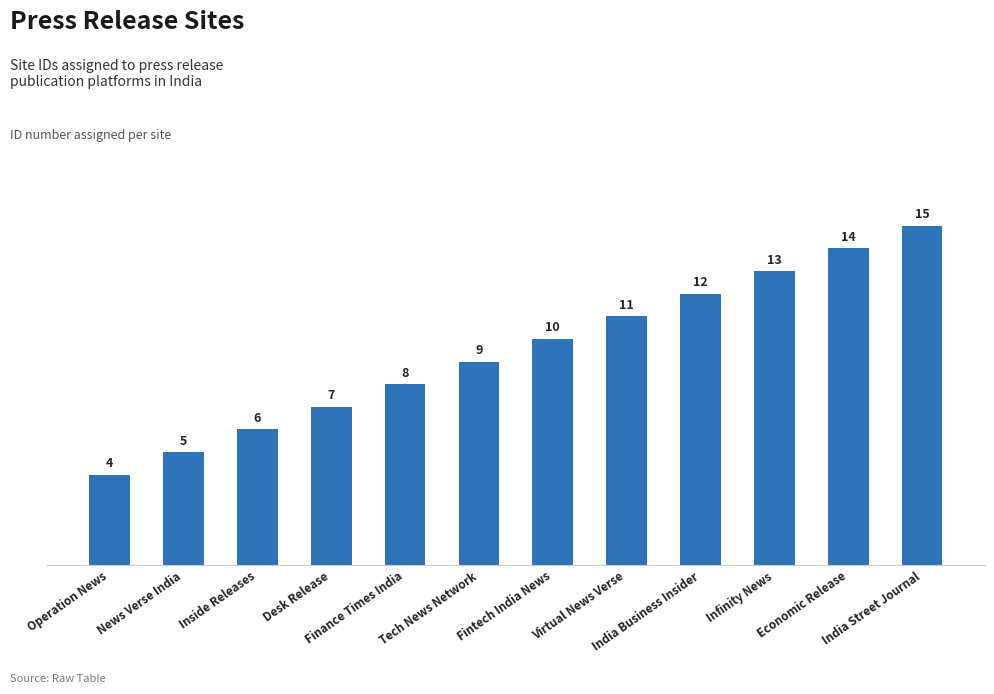

What is the difference between the maximum and minimum values?

11